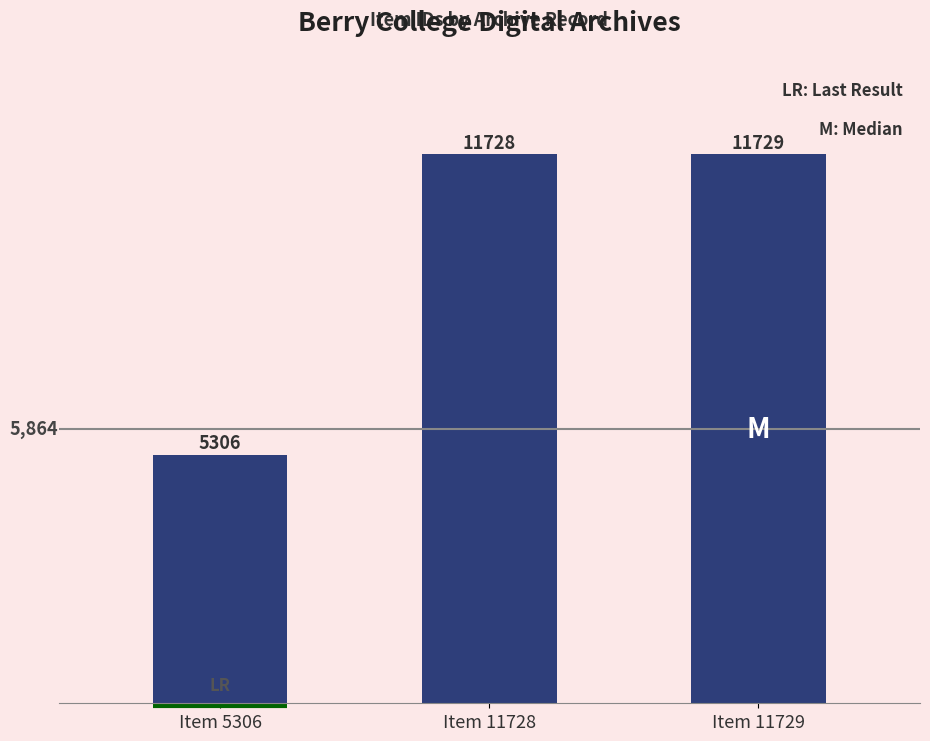

What is the difference between the maximum and minimum values?

6423